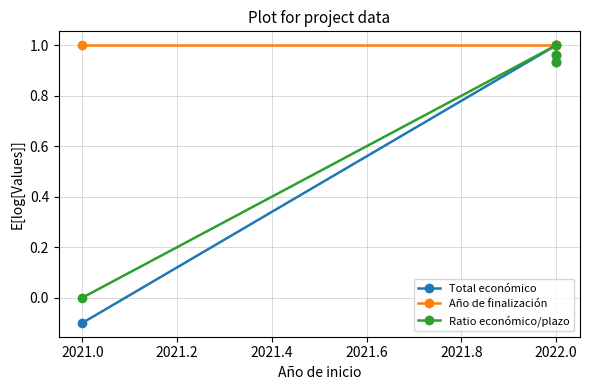

How many values in the Ratio económico/plazo series exceed 0?

3